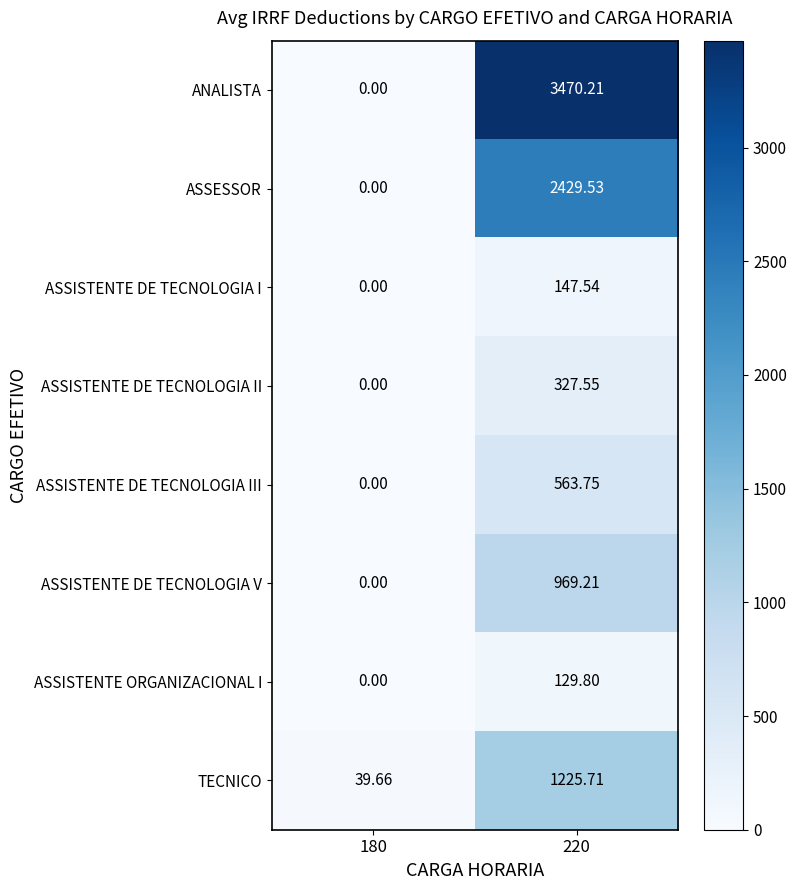

How many data points in ASSISTENTE DE TECNOLOGIA V are above 969?

1